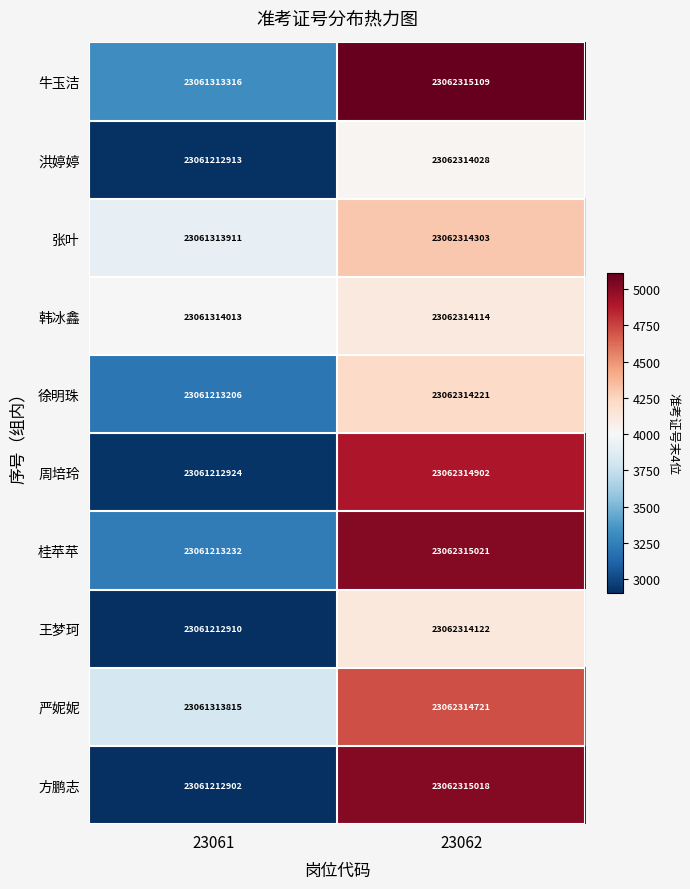

At which label is 王梦珂 closest to 23061763516?

23061